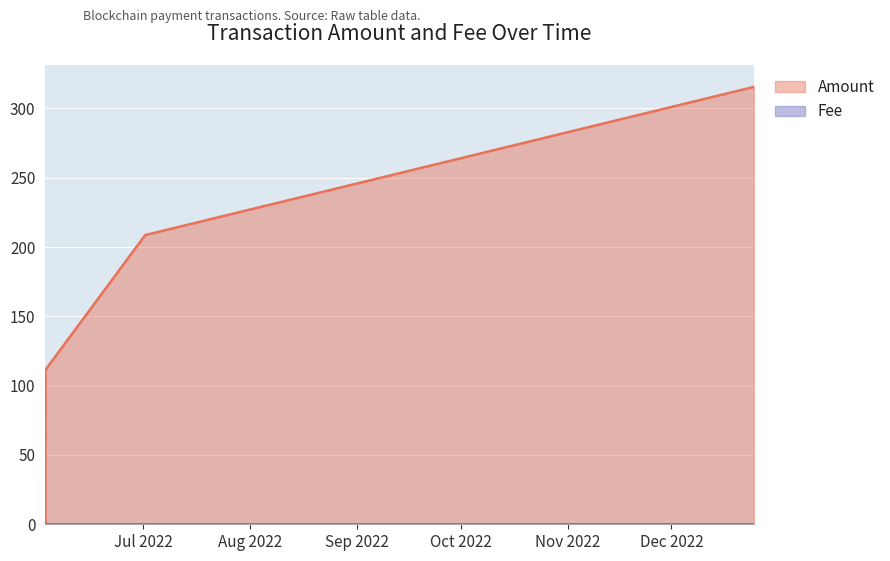

True or false: Fee and Amount intersect in this chart.

False